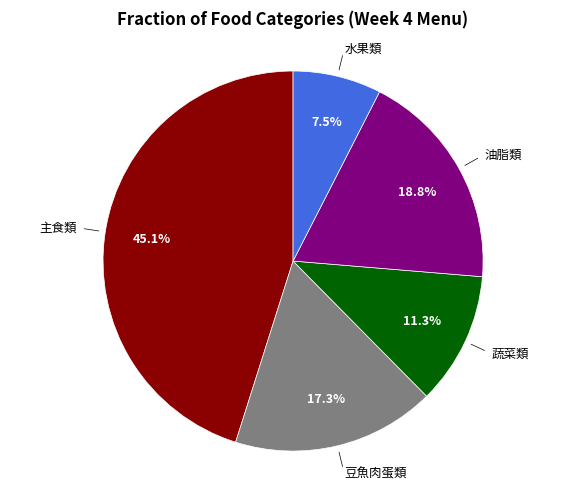

Is it true that 主食類 is 31% of the pie?

False